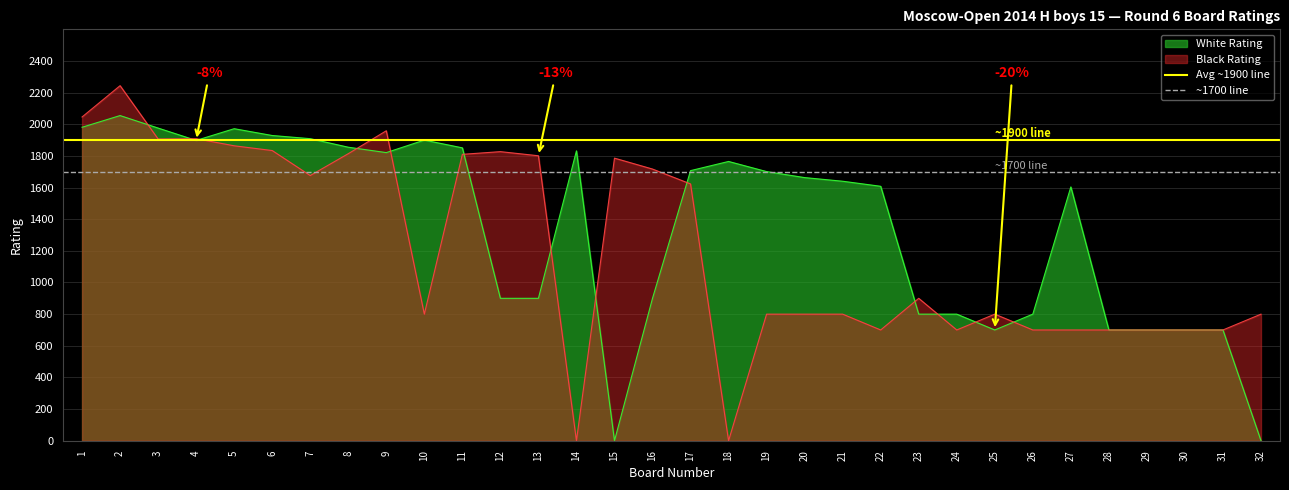

The value of Black Rating at 27 is 276. True or false?

False